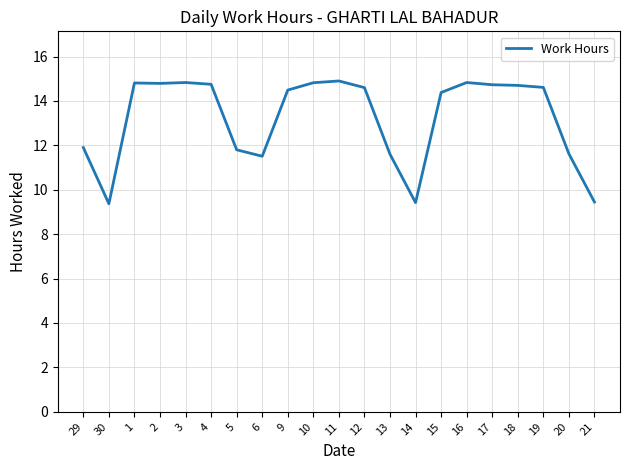

What is the minimum value shown in the chart?

9.4